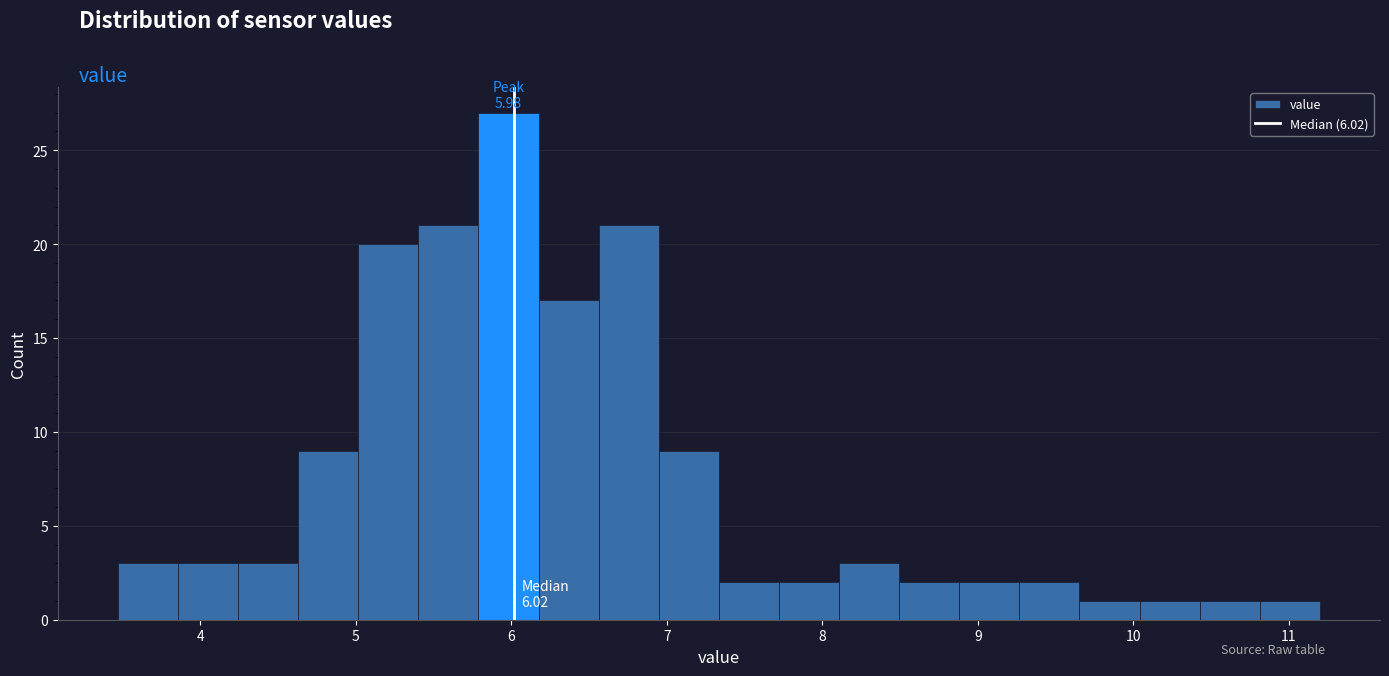

Read against the x-axis, roughly where is the centre of the tallest bar?

6.0